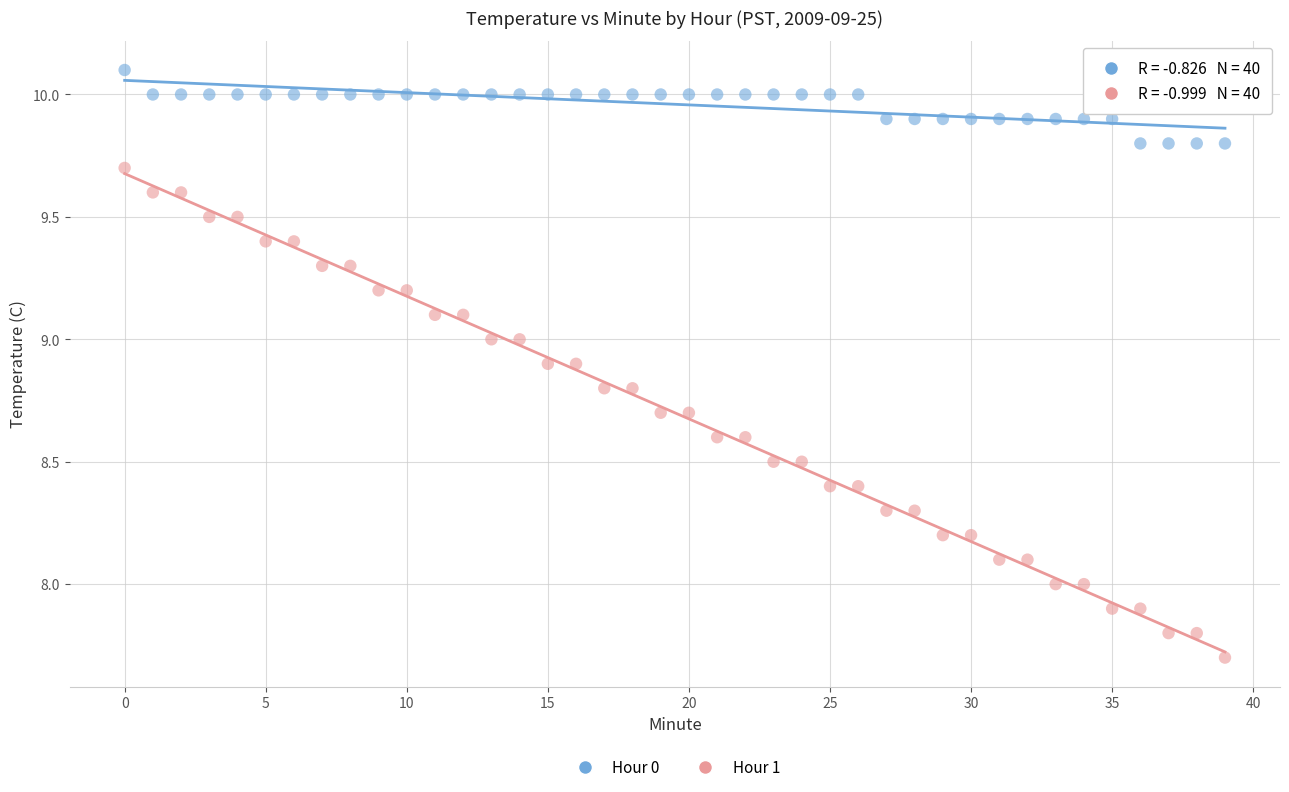

Which series contains the highest Y value?

Hour 0